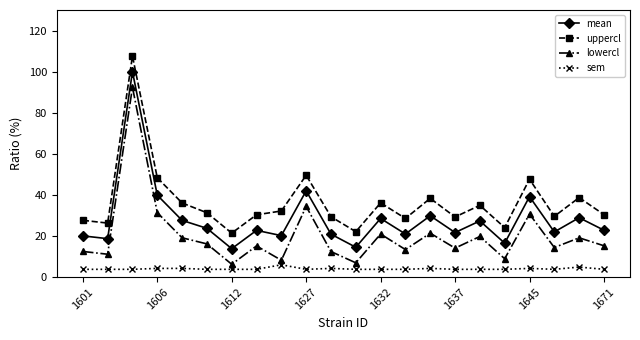

What is the minimum value for sem?

3.8